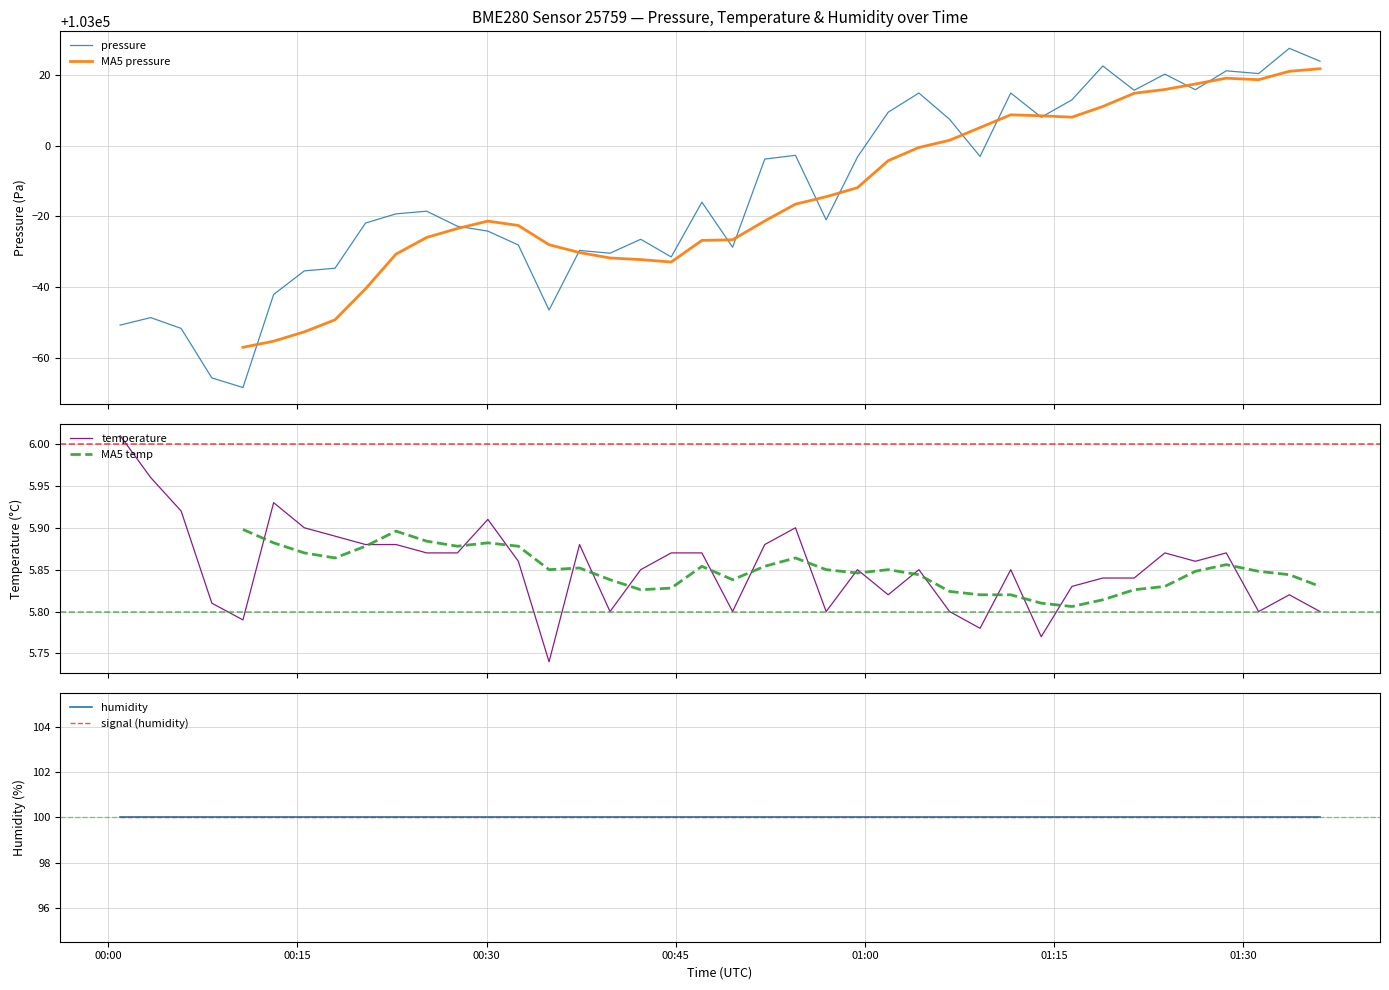

What is the highest value of the pressure series?

103027.5